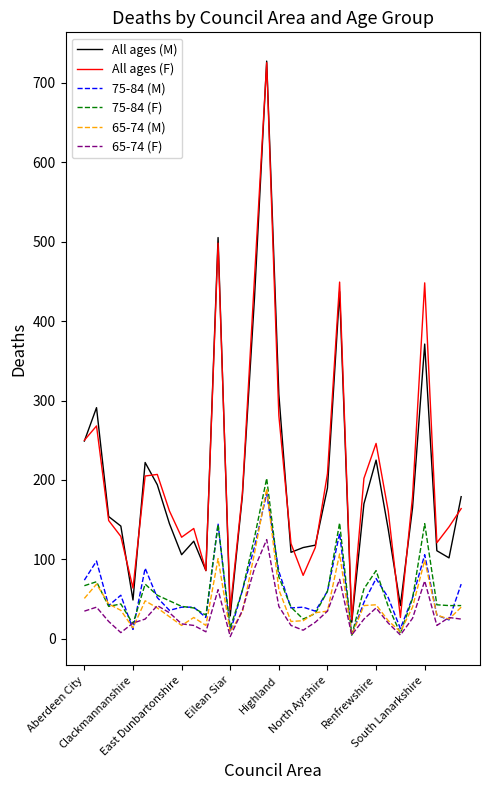

What is the maximum value for All ages (M)?

727